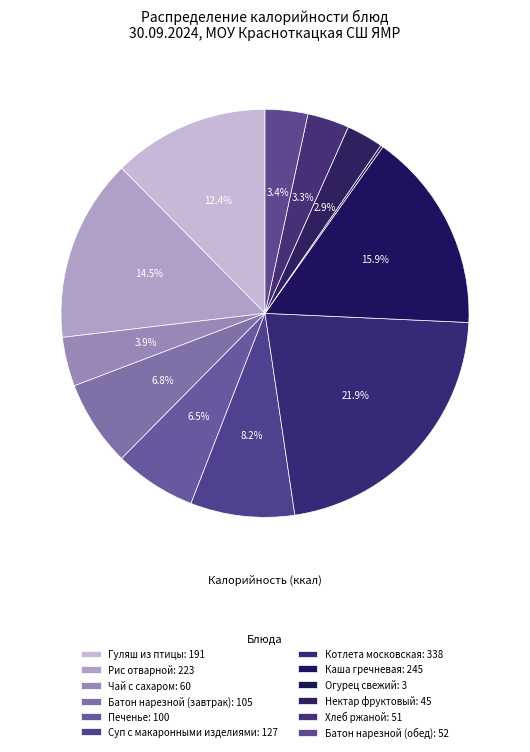

Is it true that Каша гречневая is 16% of the pie?

True